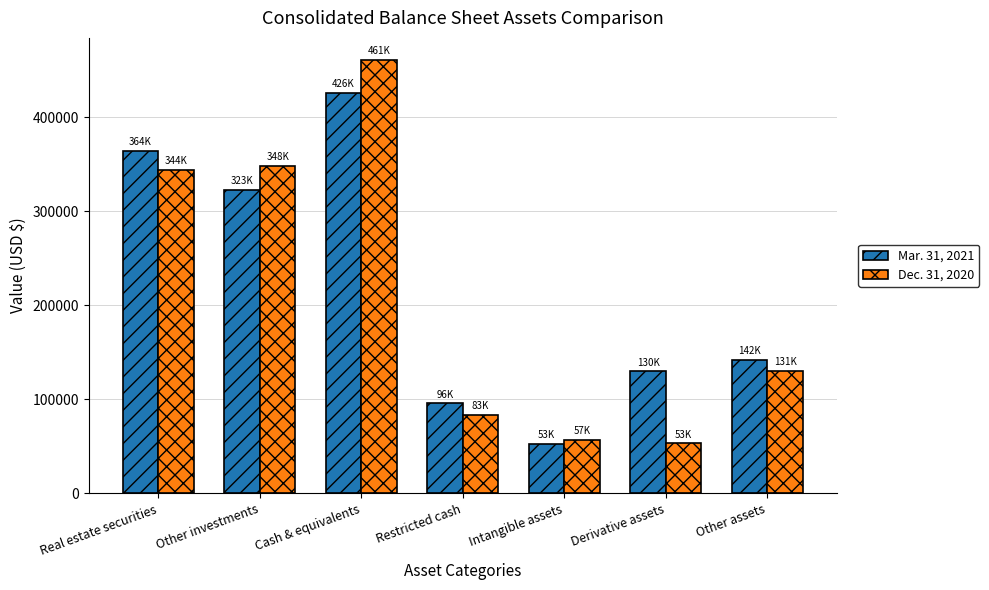

How many bars are there in total?

14